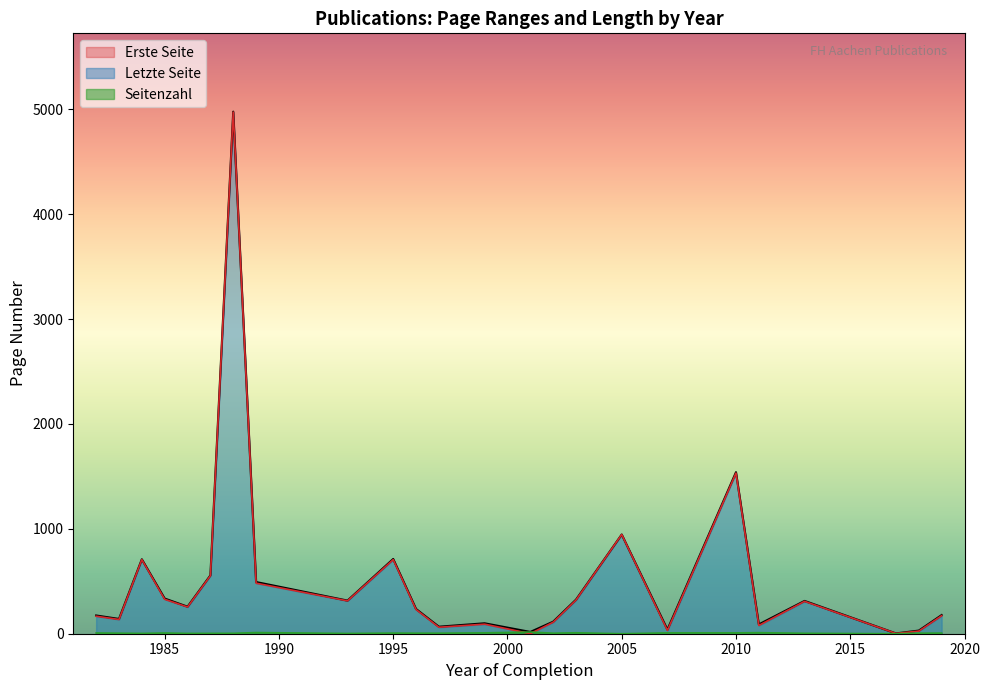

Between 1996 and 1993, which is larger?

1993